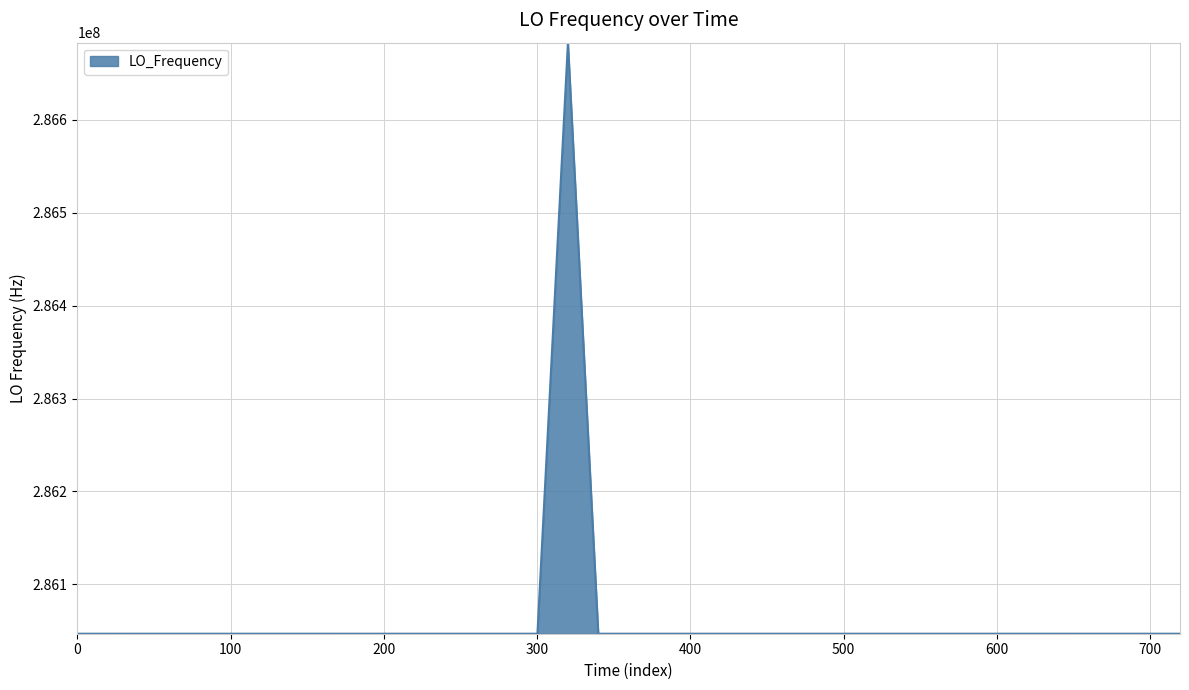

What is the greatest value displayed?

286682704.2